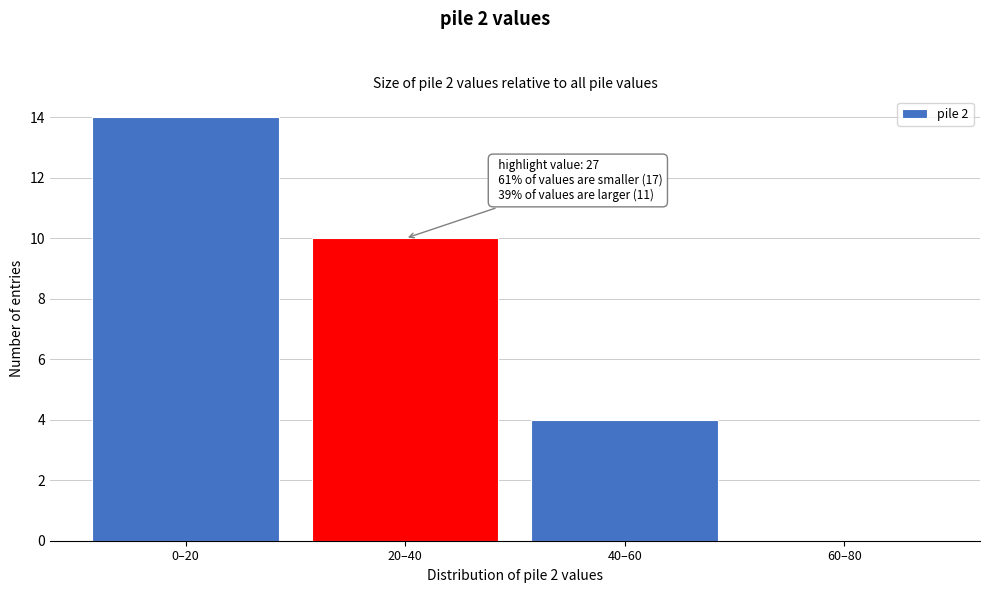

Reading left to right, extract all data points from this chart.

0–20=14	20–40=10	40–60=4	60–80=0